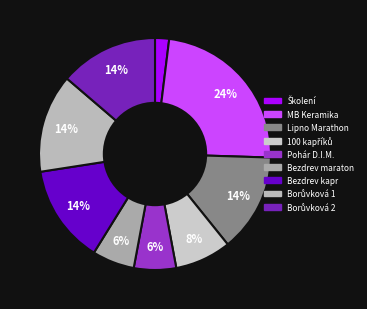

To the nearest percent, what is the average slice percentage?

11%